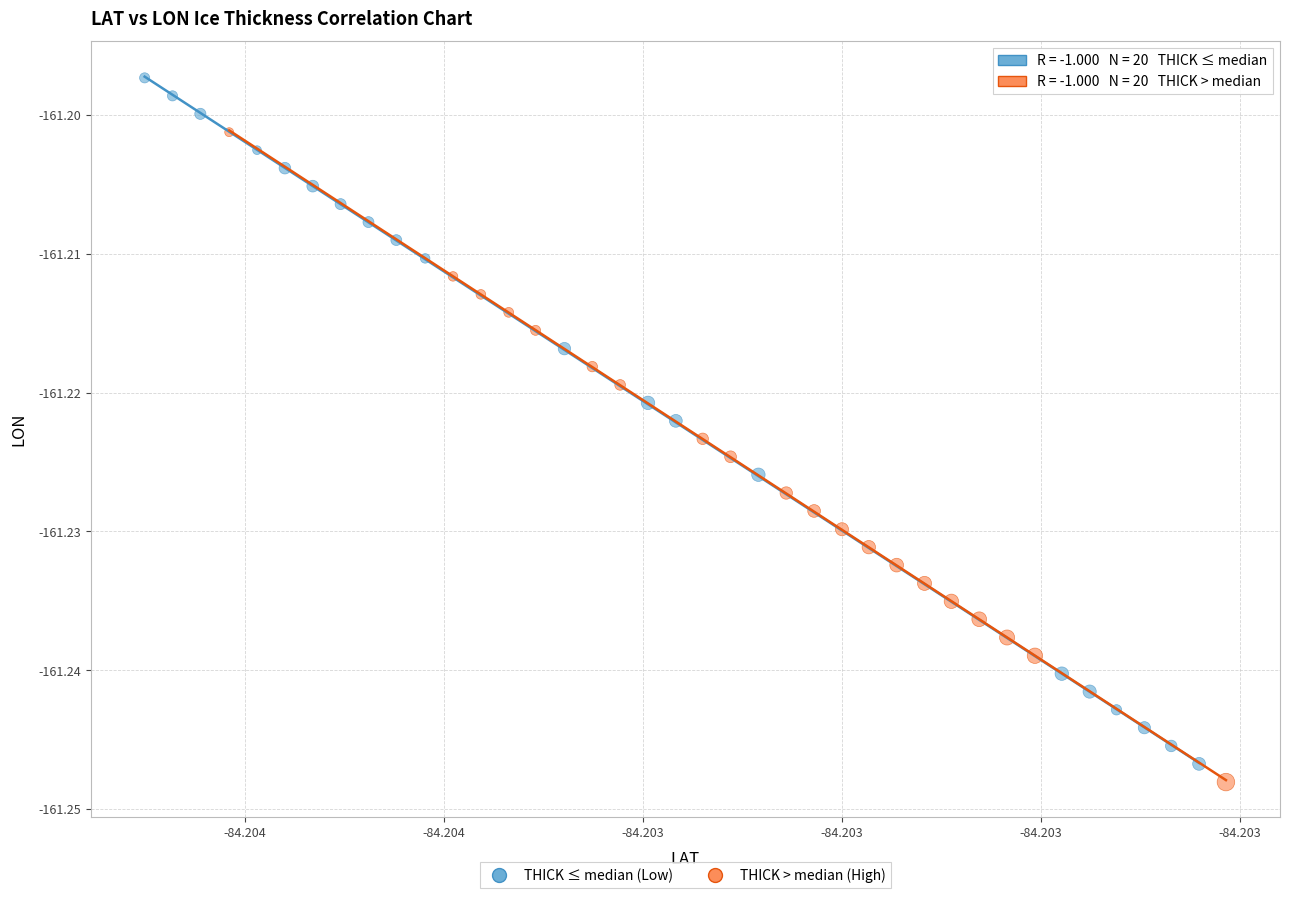

Which series has the largest Y range (max minus min)?

THICK ≤ median (Low)